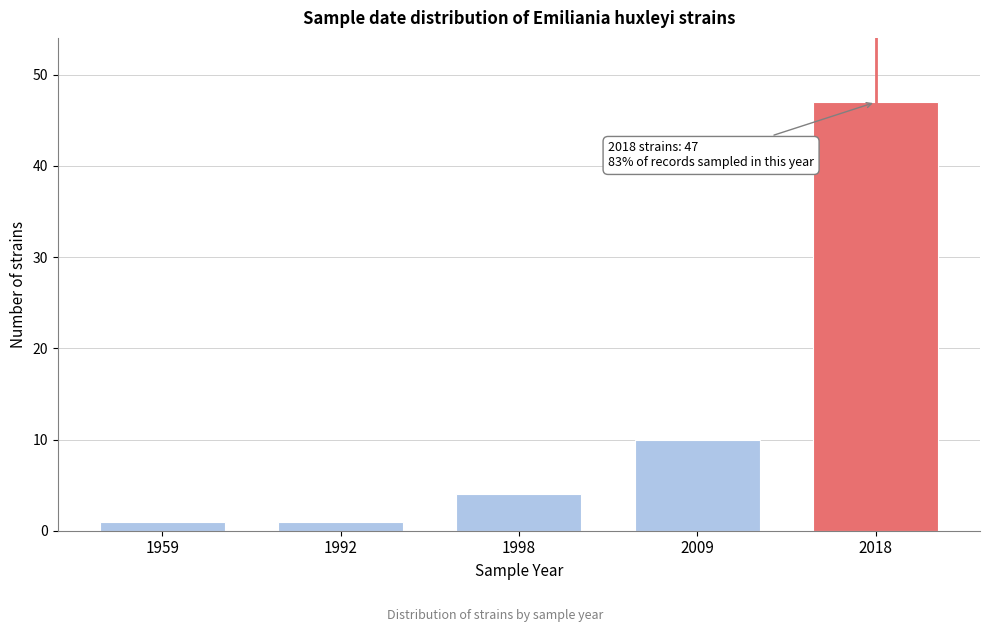

Reading left to right, transcribe all the data shown in this chart.

1	1	4	10	47